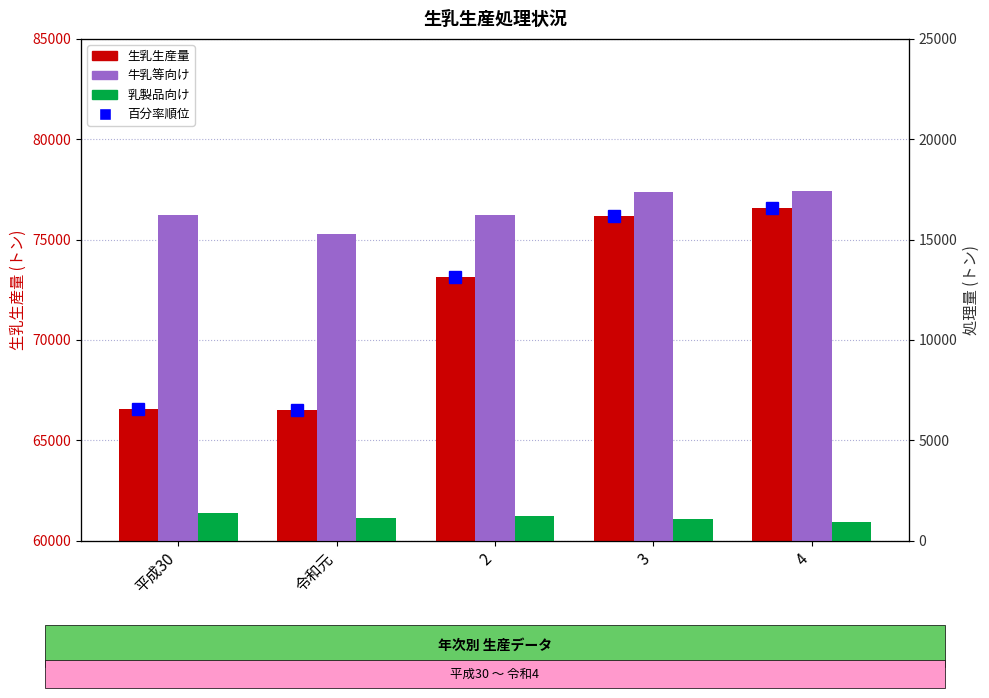

Reading right to left, what are all the values shown in this chart?

生乳生産量: 76573	76191	73148	66492	66581
牛乳等向け: 17432	17350	16220	15302	16234
乳製品向け: 948	1102	1228	1128	1354